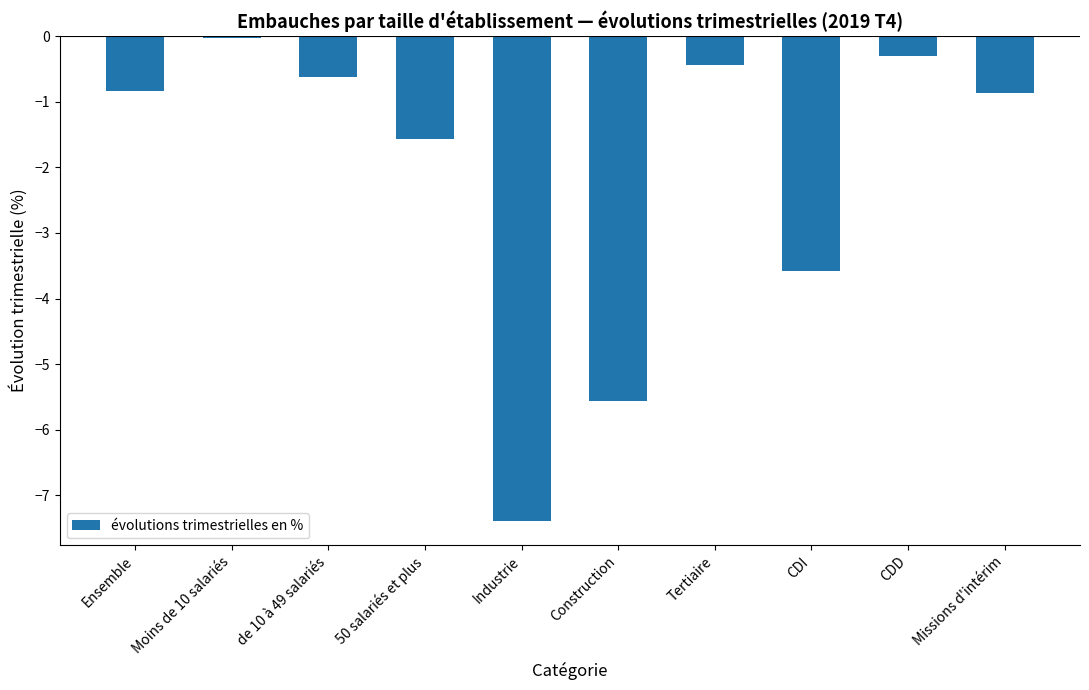

How many data points does each series have?

10